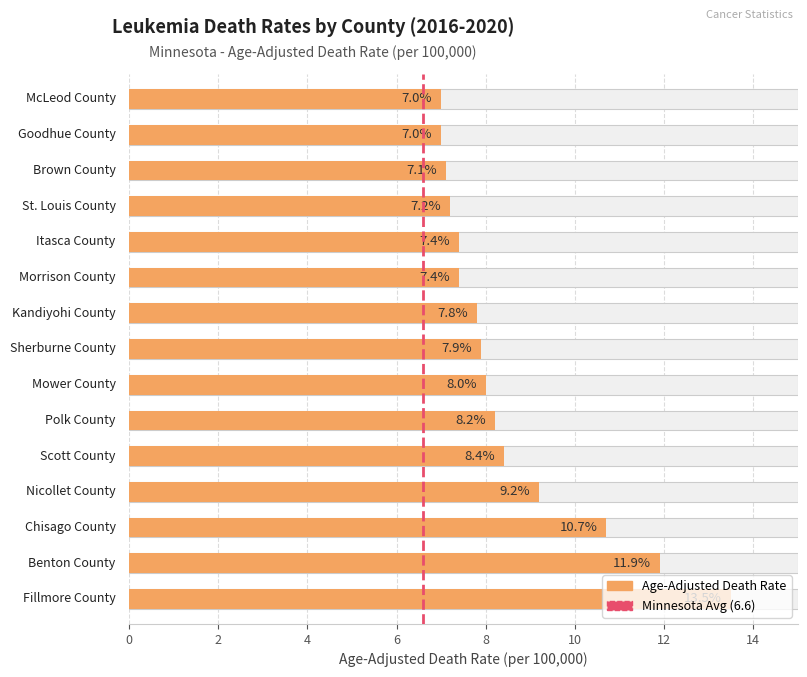

True or false: the data shows 1 at 2.

True